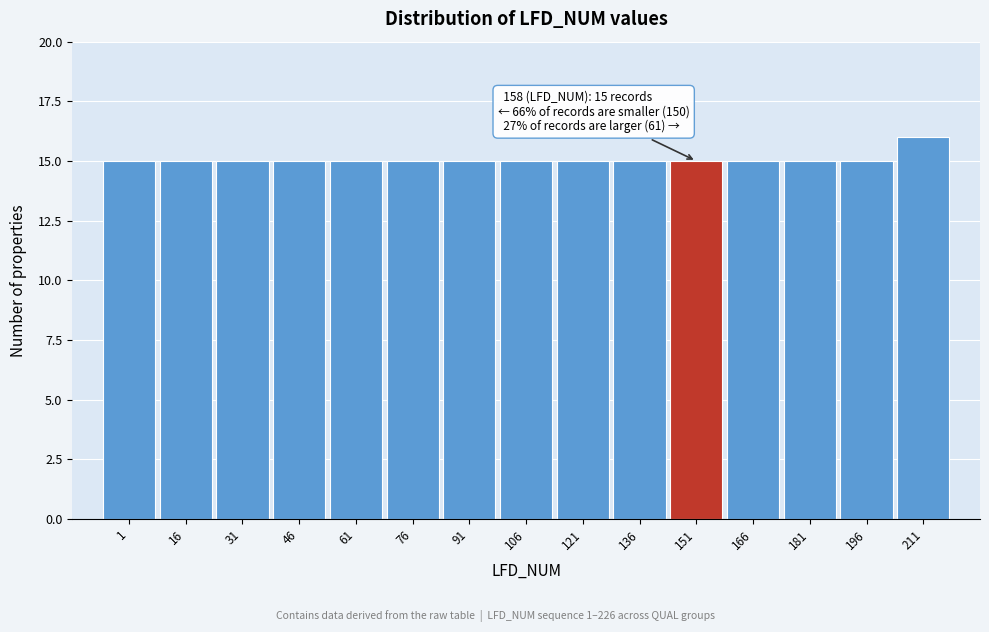

Reading left to right, list all the values displayed in this chart.

15	15	15	15	15	15	15	15	15	15	15	15	15	15	16